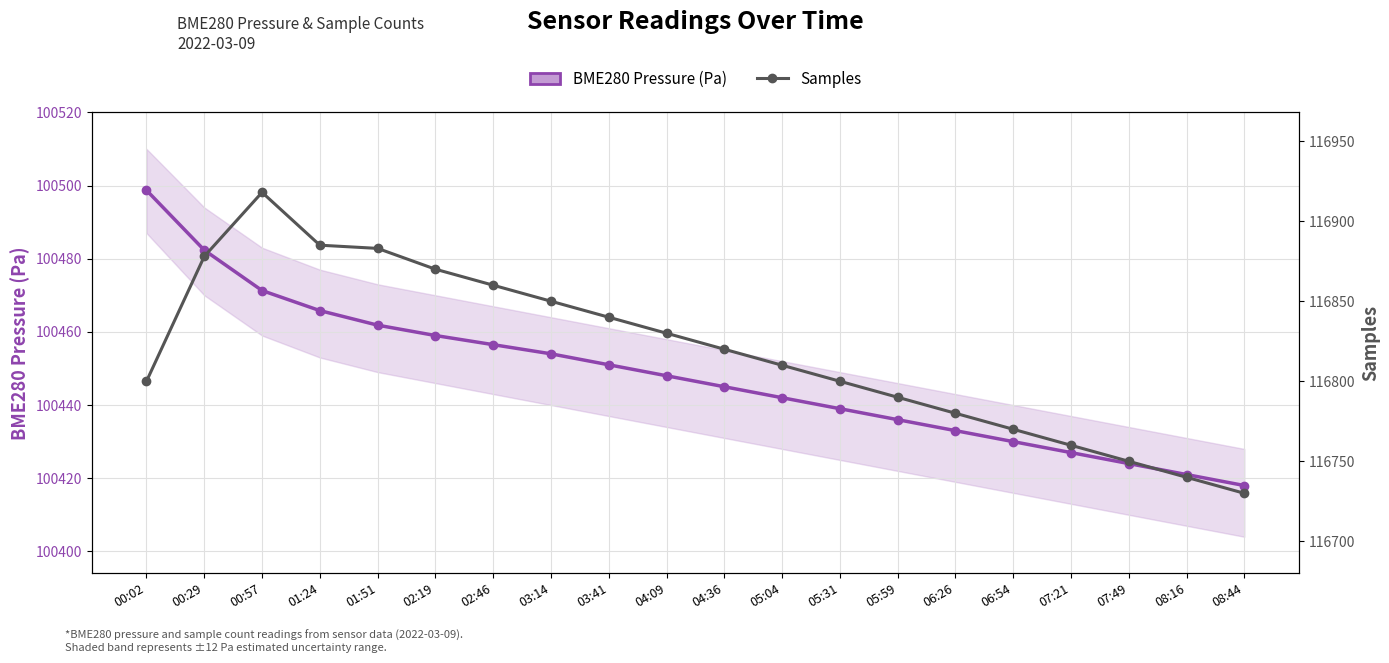

What is the minimum value for BME280 Pressure (Pa)?

100418.0